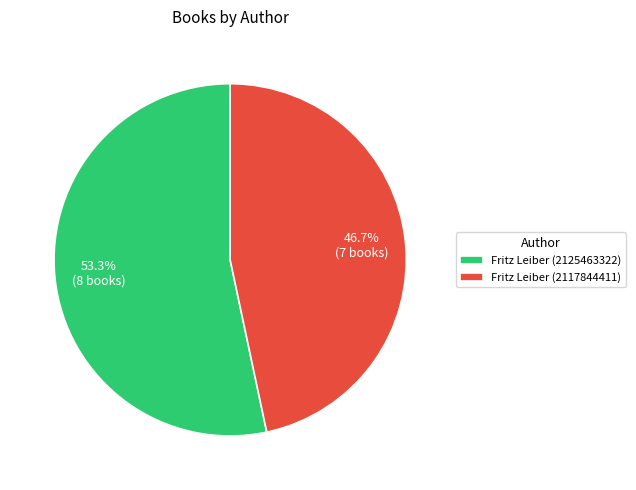

Approximately how many times larger is the value at Fritz Leiber (2117844411) compared to Fritz Leiber (2125463322)?

0.9